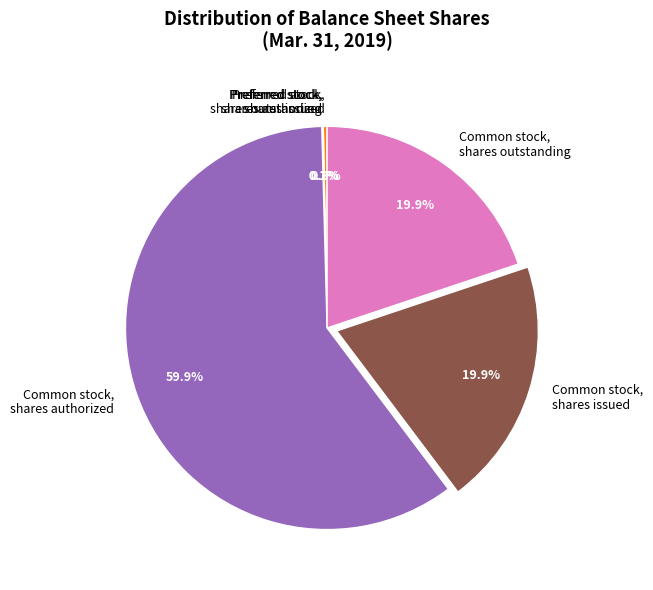

To the nearest percent, what is the average slice percentage?

17%